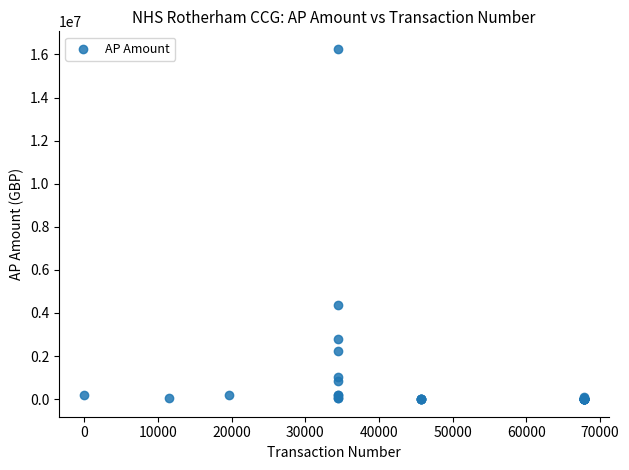

What Y value in the scatter plot is closest to 8127004?

4389901.0